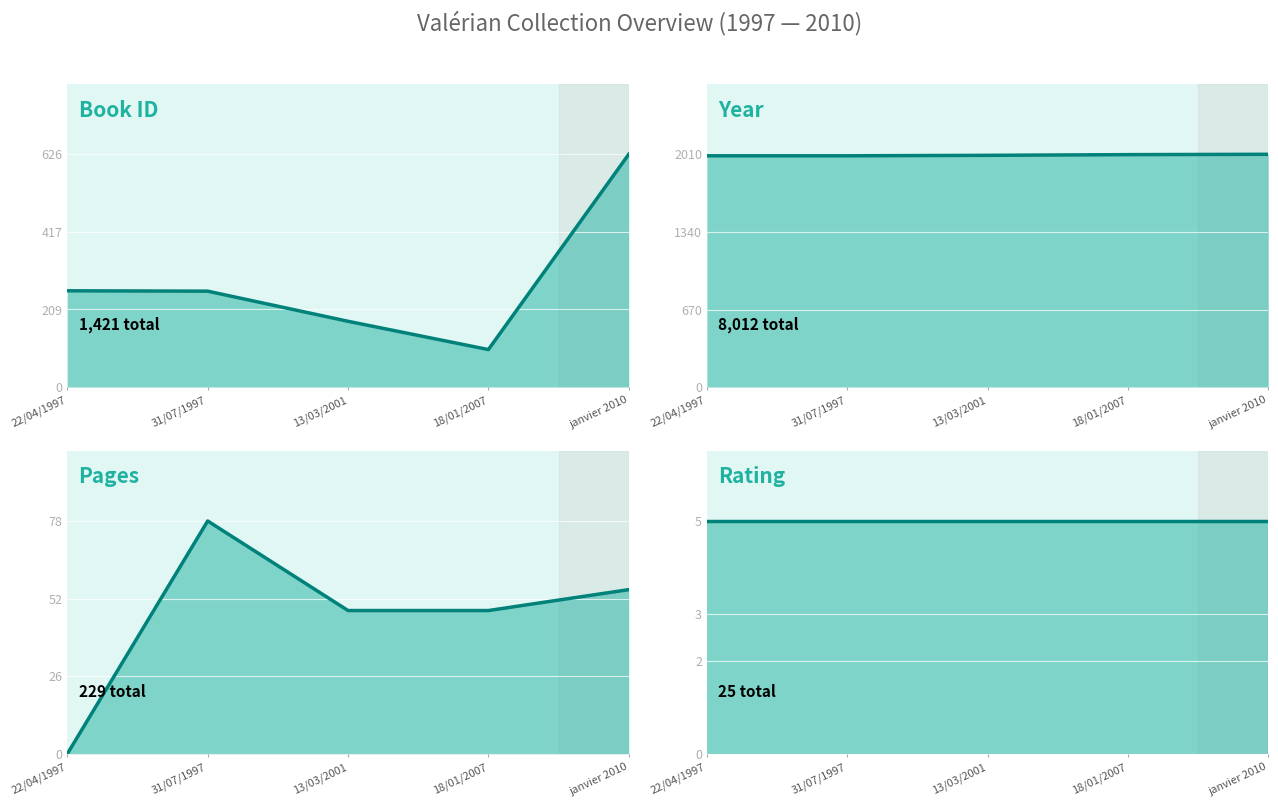

Between janvier 2010 and 22/04/1997, which is larger?

janvier 2010